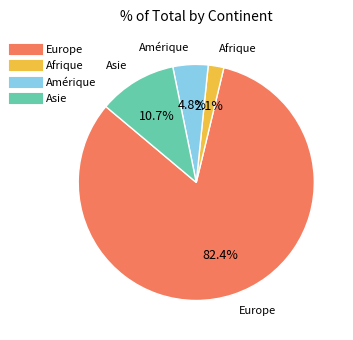

Is there any slice that represents more than half of the pie?

Yes